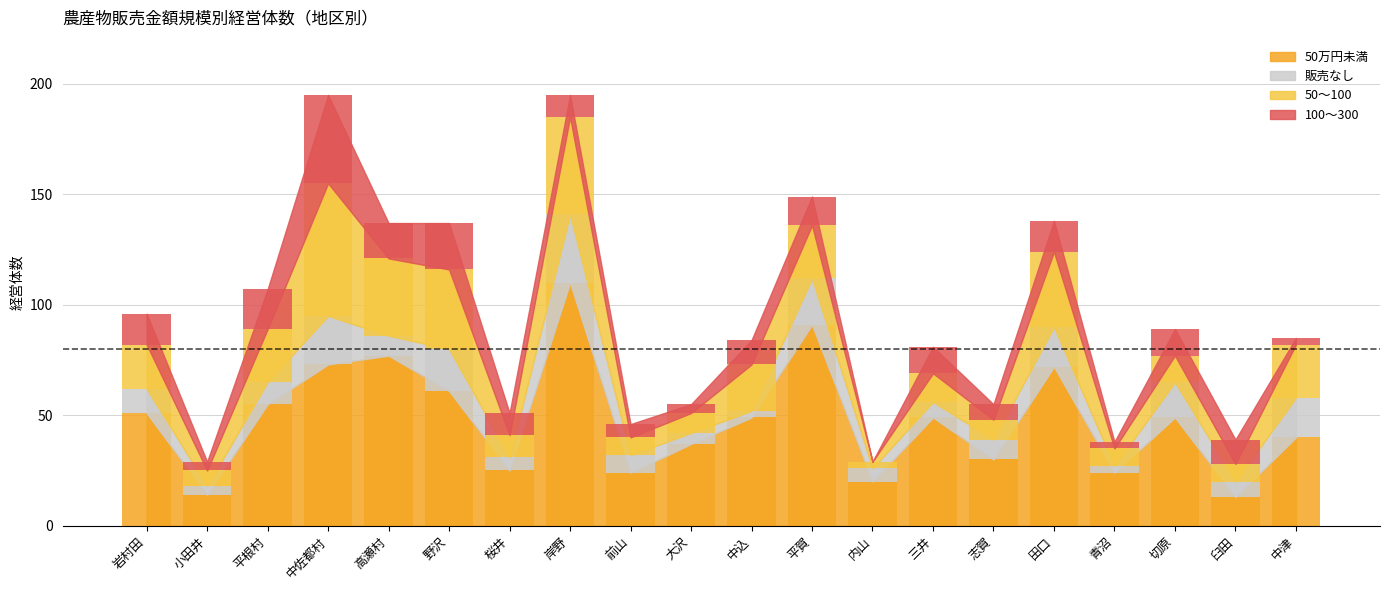

How many categories are shown in the chart?

20